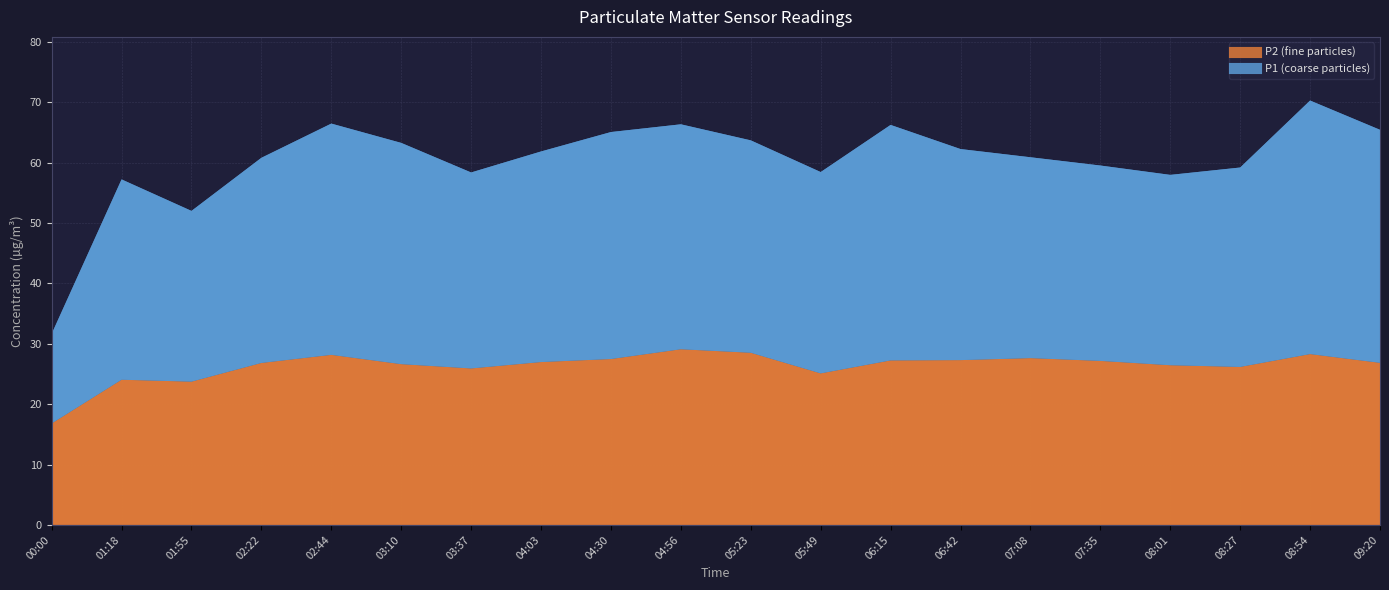

True or false: P2 has a value of 26.2 at 08:27.

True